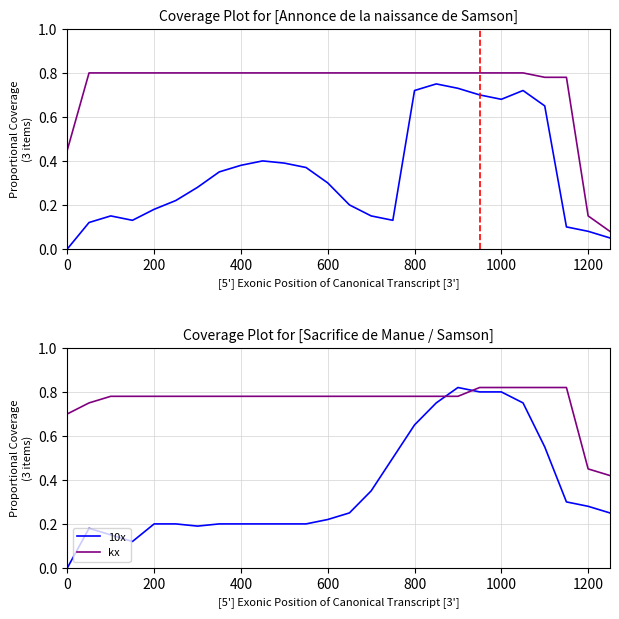

What is the maximum value shown in the chart?

0.8